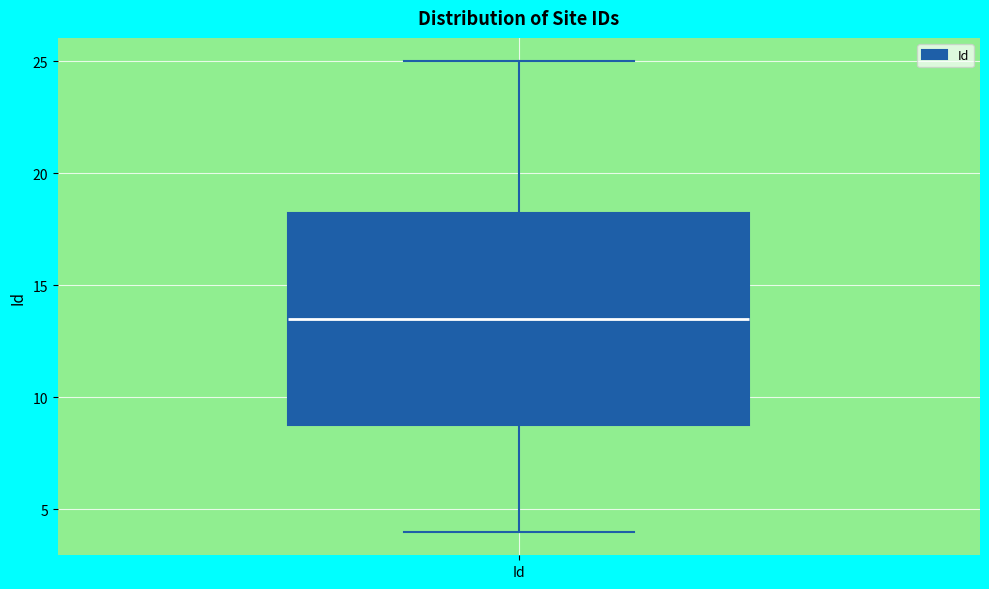

Transcribe this box plot: give where the median line is, the range the box spans, and where the two whiskers end, as read against the y-axis. The values are not printed on the chart, so give them approximately, as read against the axis.

median 13.5, box 9.0 to 18.5, whiskers 4.0 to 25.0